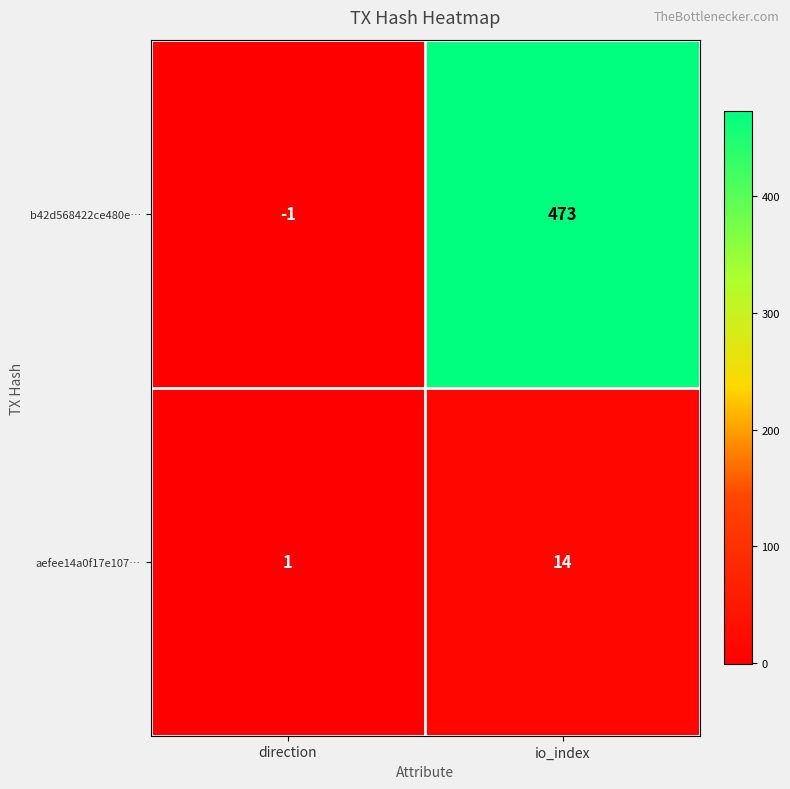

Which label corresponds to the smallest value in the chart?

direction